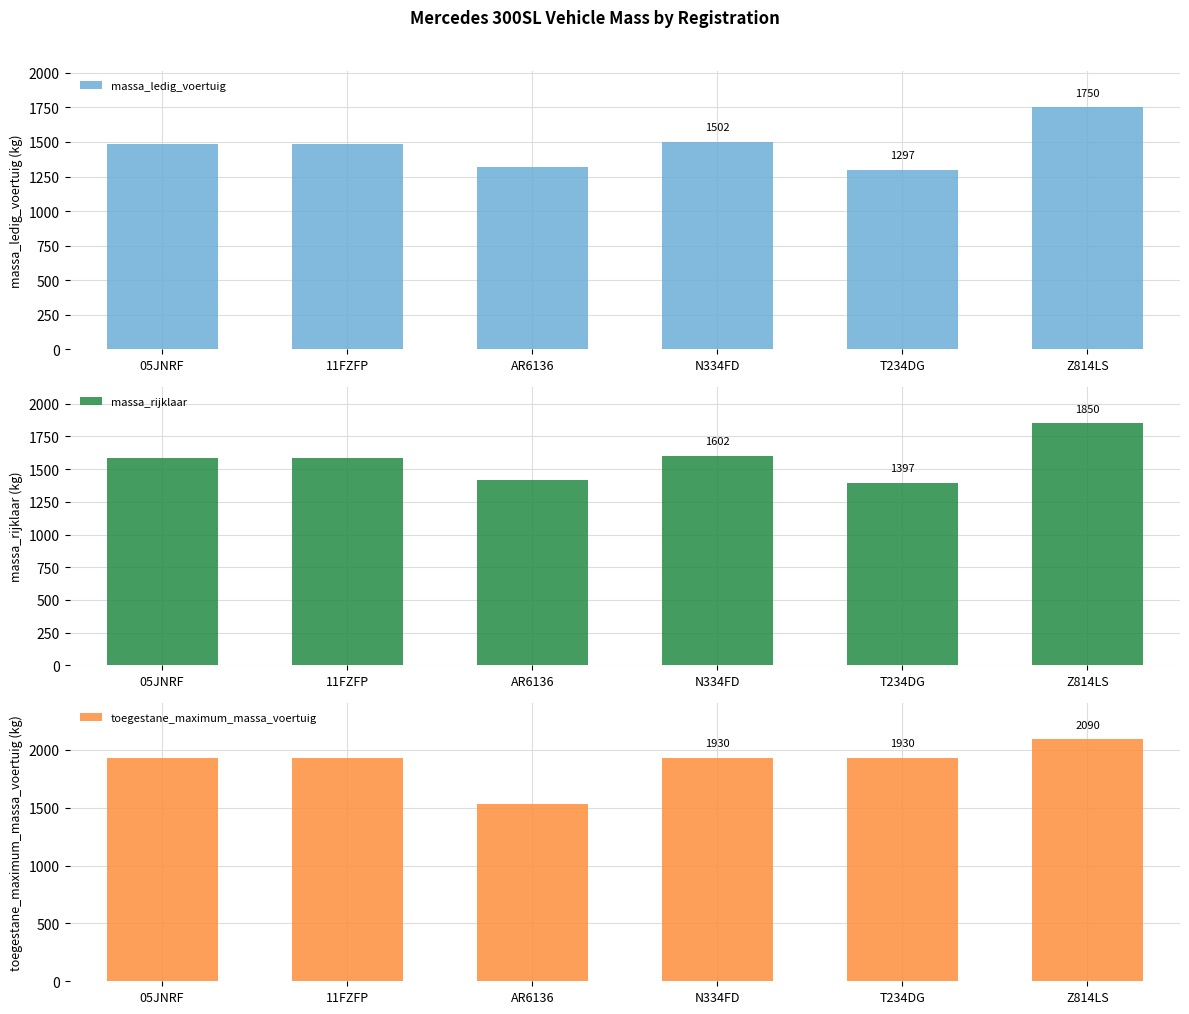

Reading right to left, extract all data points from this chart.

massa_ledig_voertuig: 1750	1297	1502	1320	1484	1484
massa_rijklaar: 1850	1397	1602	1420	1584	1584
toegestane_maximum_massa_voertuig: 2090	1930	1930	1530	1930	1930